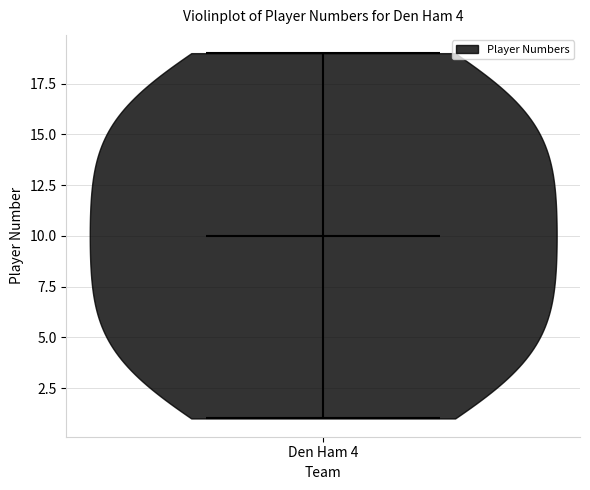

What is the highest point the violin for Den Ham 4 reaches on the y-axis? The values are not printed on the chart, so give them approximately, as read against the axis.

19